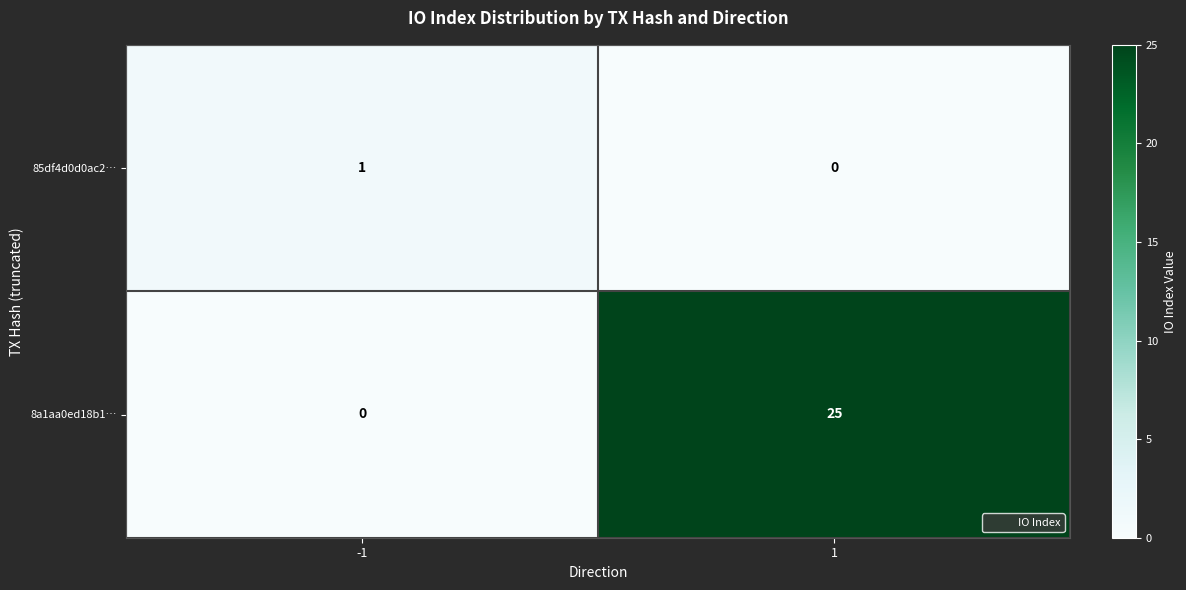

At how many categories does at least one series exceed 21?

1